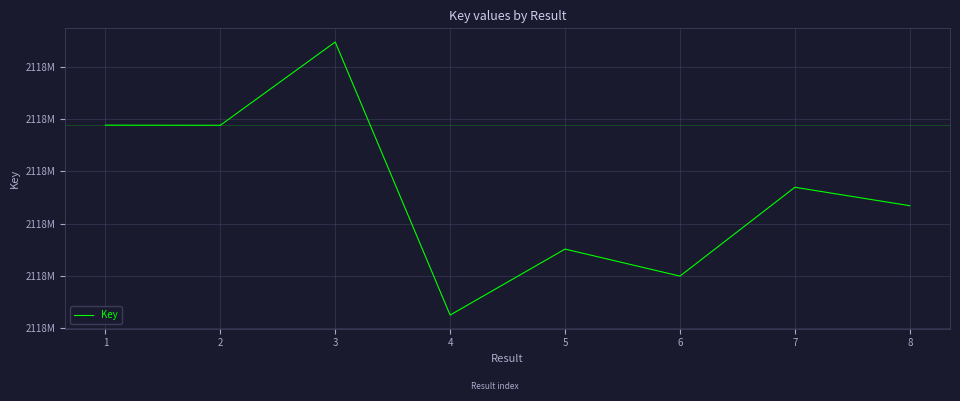

List the labels in order of value, largest first.

3, 1, 2, 7, 8, 5, 6, 4